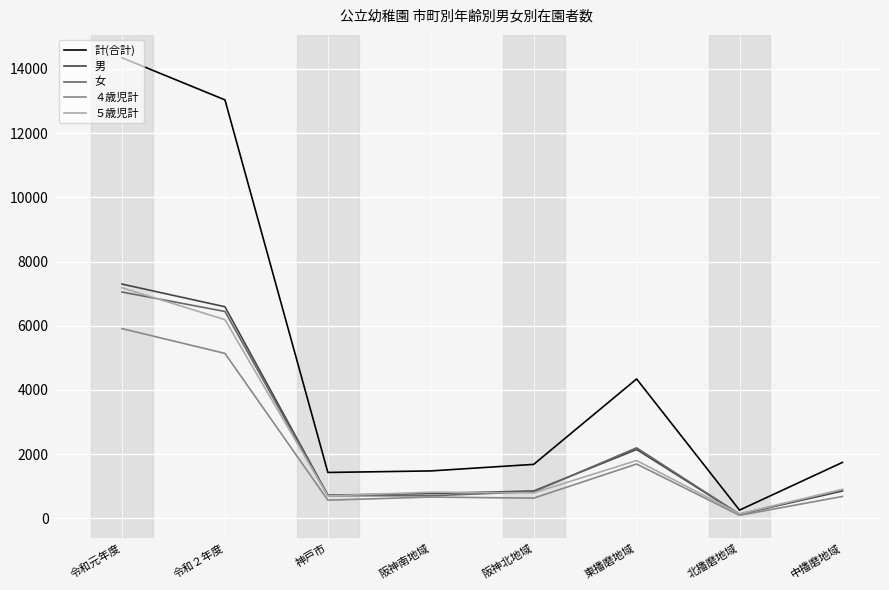

Where does the ５歳児計 series first go above 903?

令和元年度